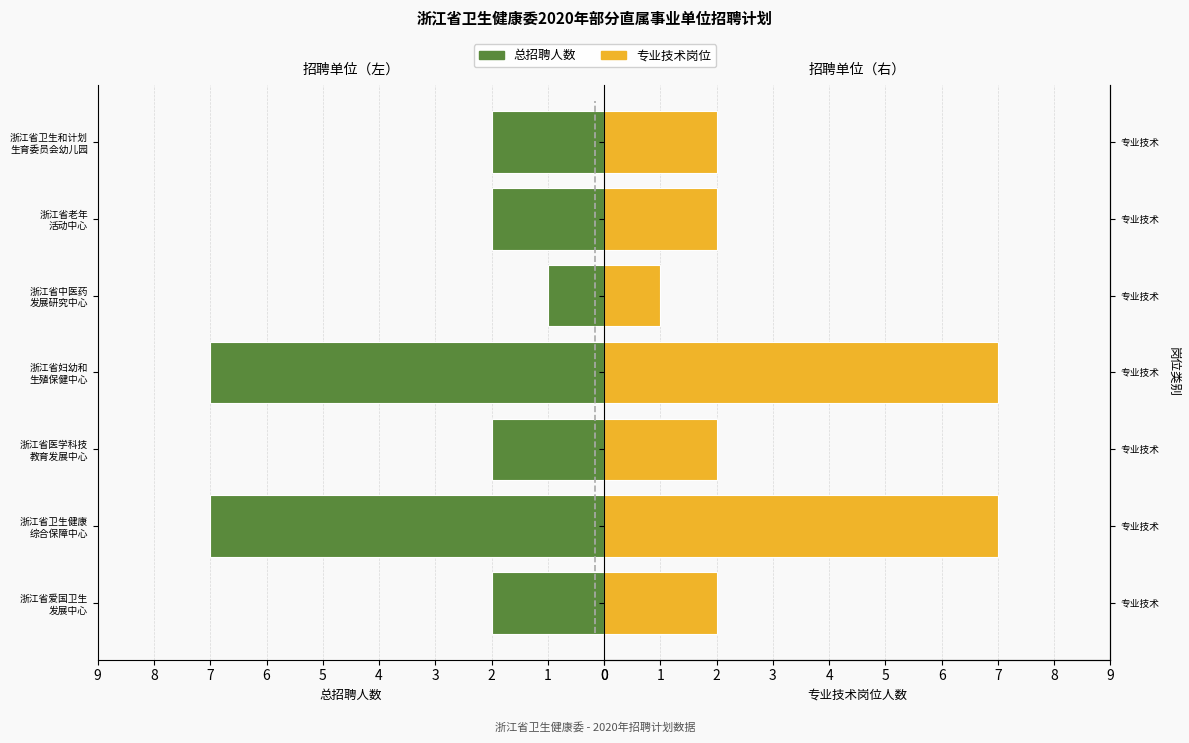

What are all the series names shown in the legend?

总招聘人数, 专业技术岗位人数